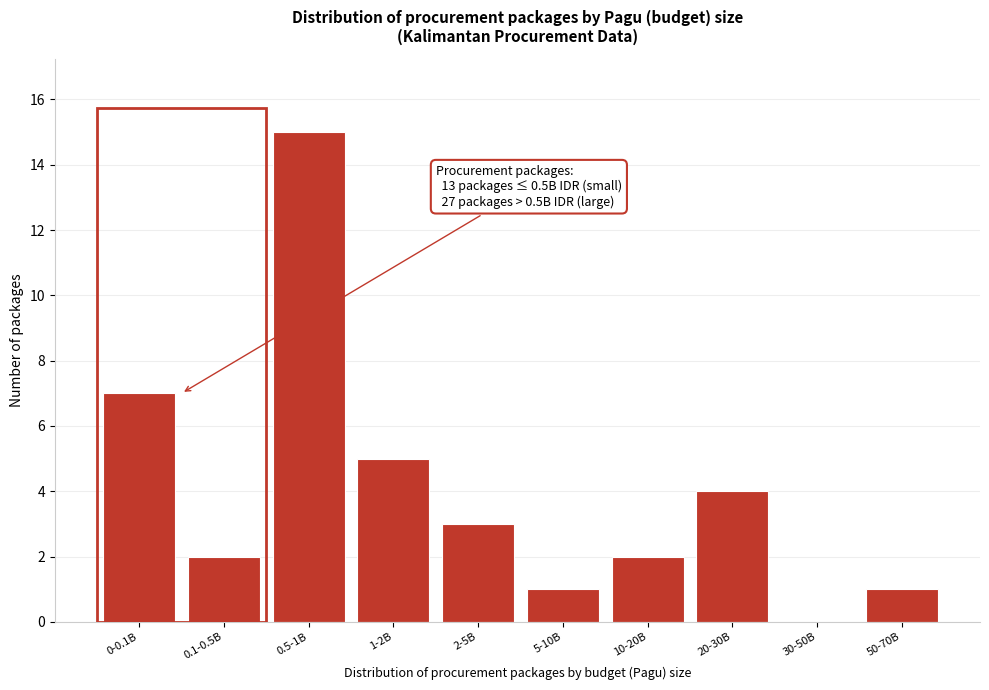

Reading left to right, what are all the values shown in this chart?

0-0.1B=7	0.1-0.5B=2	0.5-1B=15	1-2B=5	2-5B=3	5-10B=1	10-20B=2	20-30B=4	30-50B=0	50-70B=1